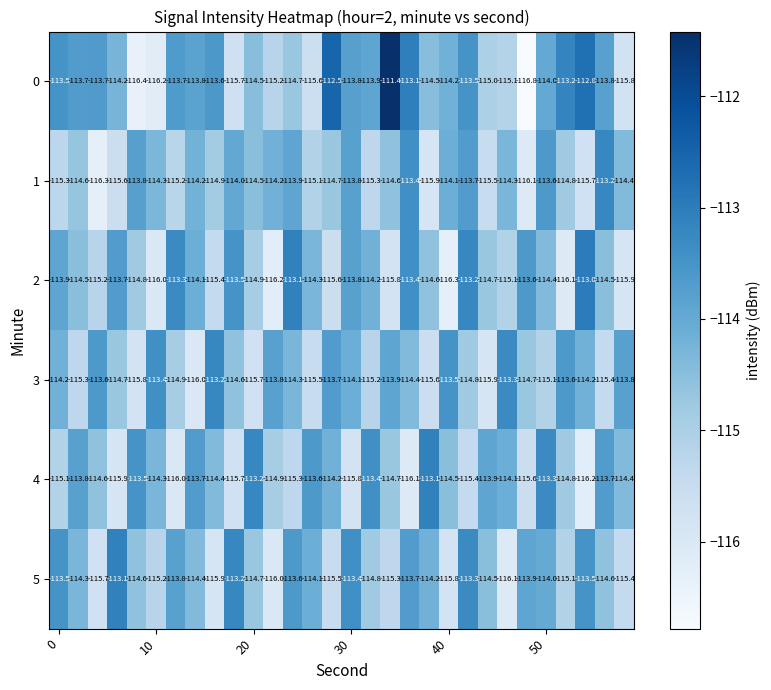

At how many categories does at least one series exceed -113?

3